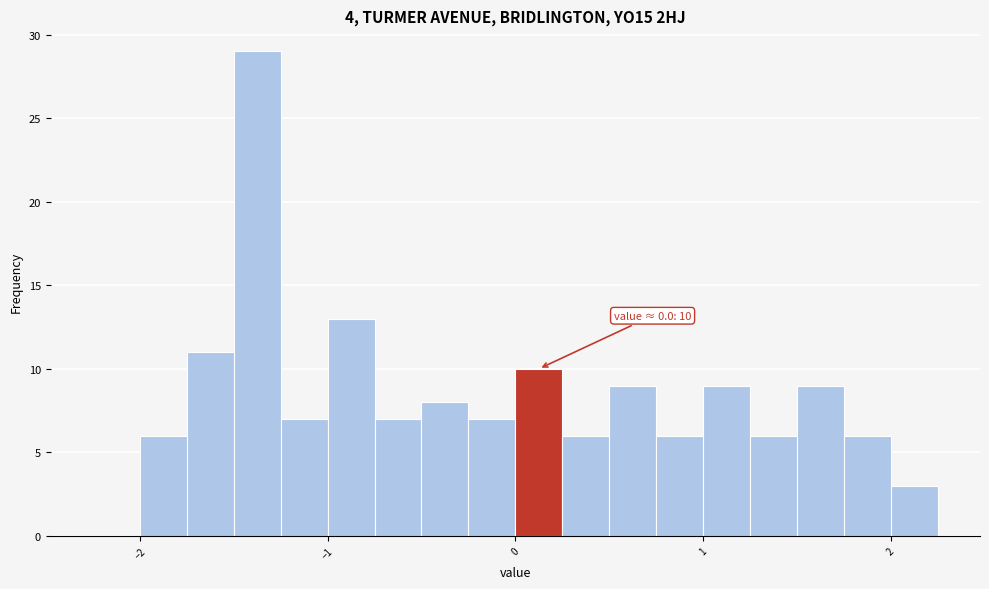

Read against the x-axis, roughly where is the centre of the tallest bar?

-1.4